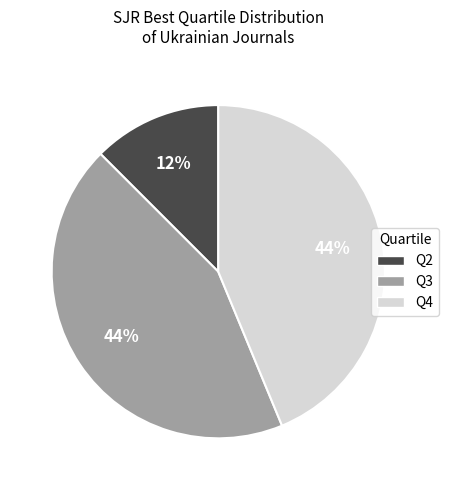

True or false: Q3 accounts for 44% of the total.

True